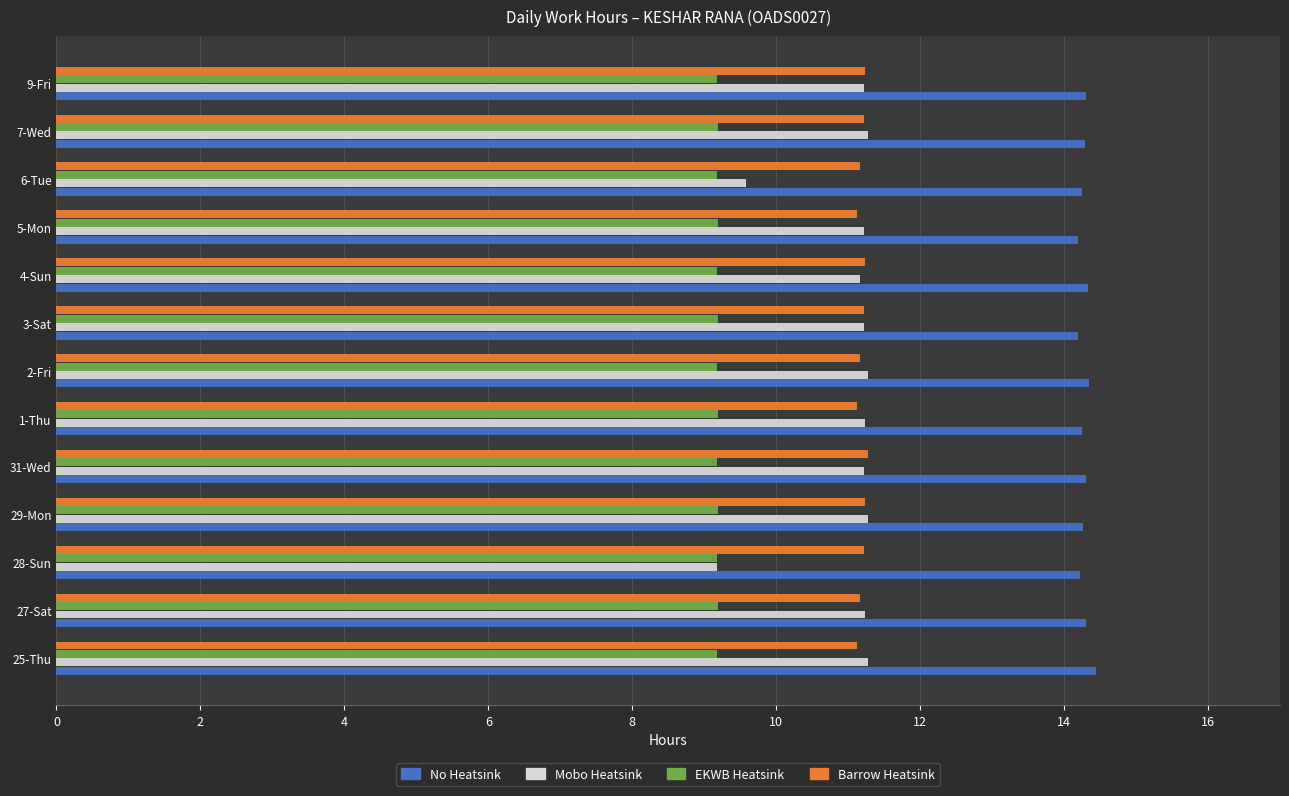

What are all the series names shown in the legend?

No Heatsink, Mobo Heatsink, EKWB Heatsink, Barrow Heatsink